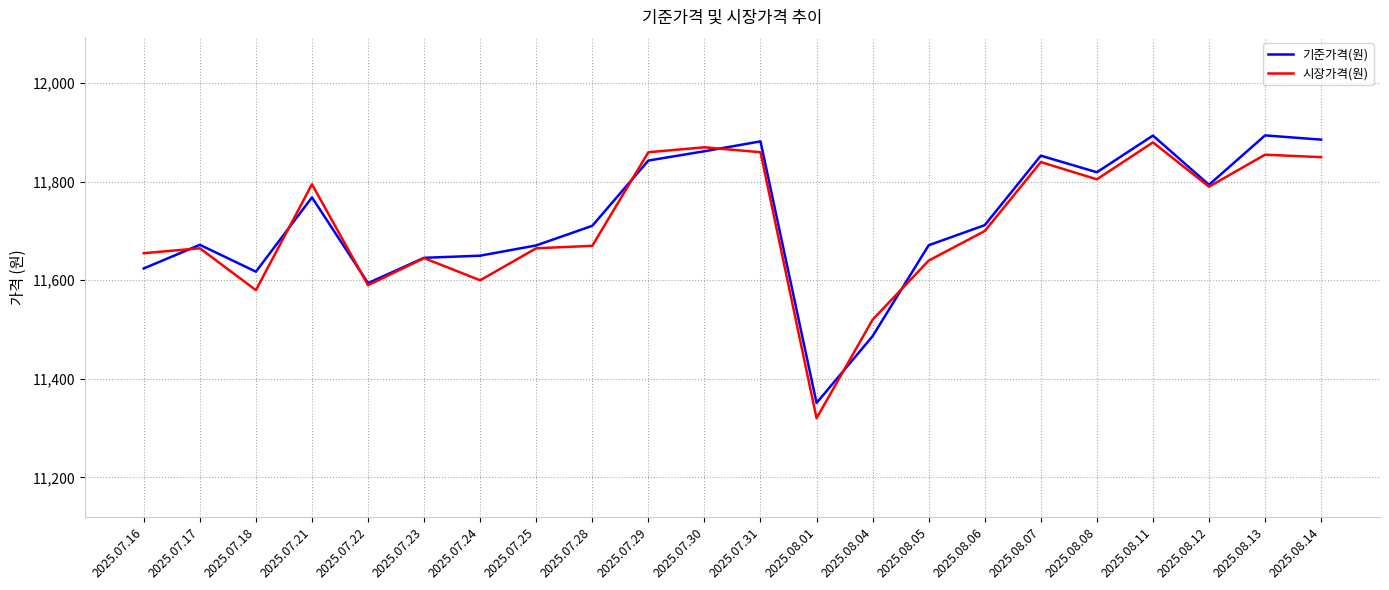

True or false: 시장가격(원) has more than 0 interior local peaks.

True